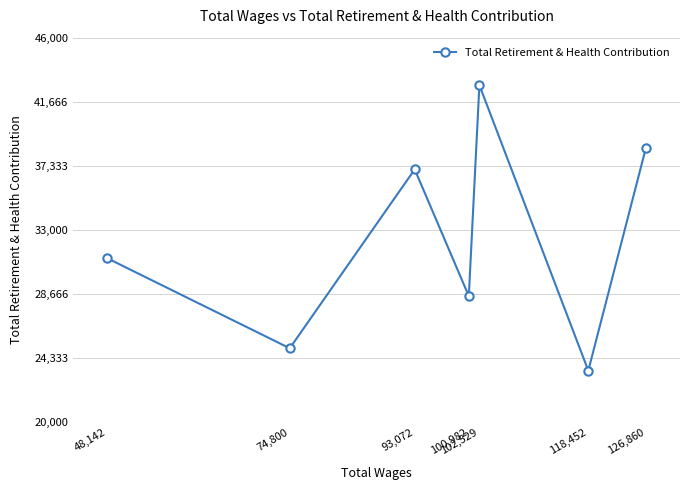

Reading left to right, transcribe all the data shown in this chart.

48,142=31081	74,800=24999	93,072=37095	100,982=28527	102,529=42789	118,452=23488	126,860=38521